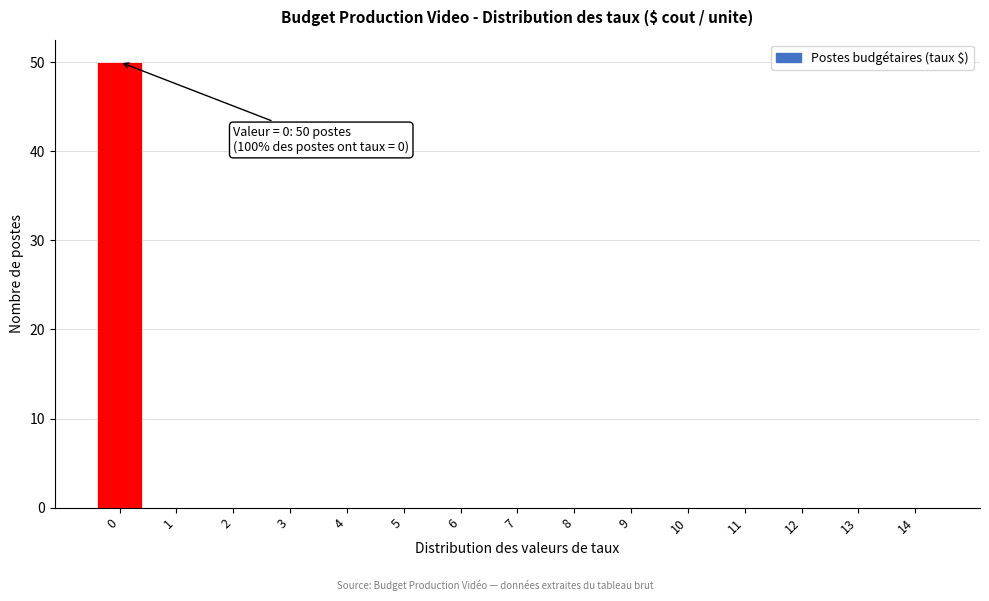

Which range on the x-axis has the tallest bar?

-0.5 to 0.5